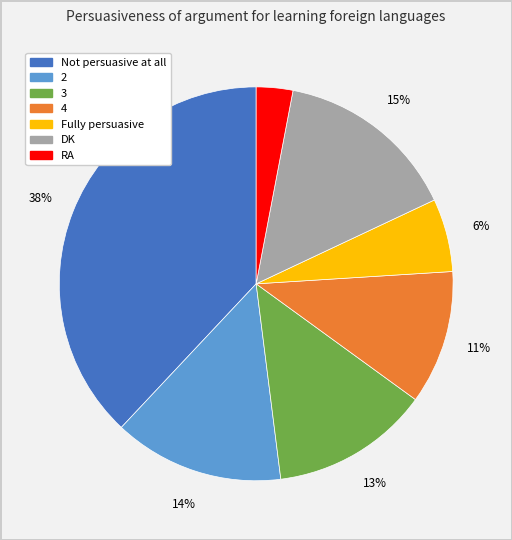

To the nearest percent, what is the difference between the DK and 2 slice percentages?

1%